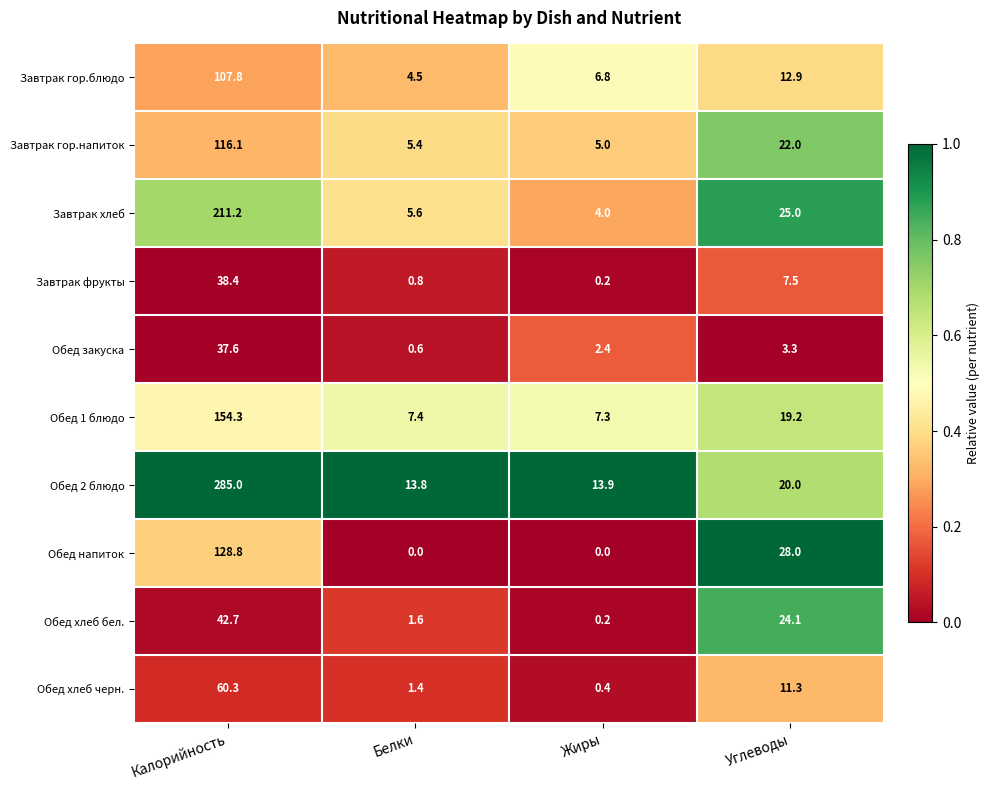

Rank the series at Белки from highest to lowest value.

Обед 2 блюдо, Обед 1 блюдо, Завтрак хлеб, Завтрак гор.напиток, Завтрак гор.блюдо, Обед хлеб бел., Обед хлеб черн., Завтрак фрукты, Обед закуска, Обед напиток